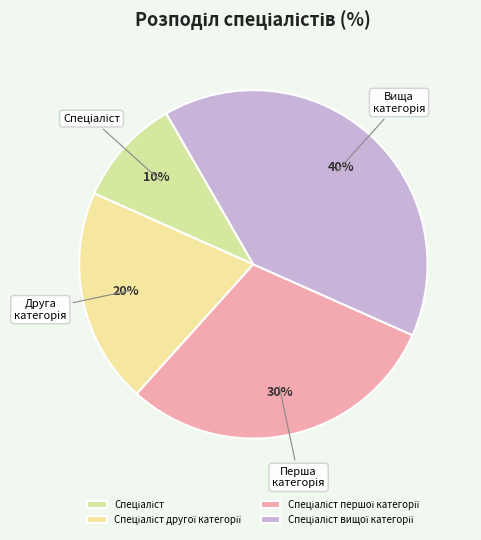

What percentage is the Спеціаліст вищої категорії slice, to the nearest percent?

40%